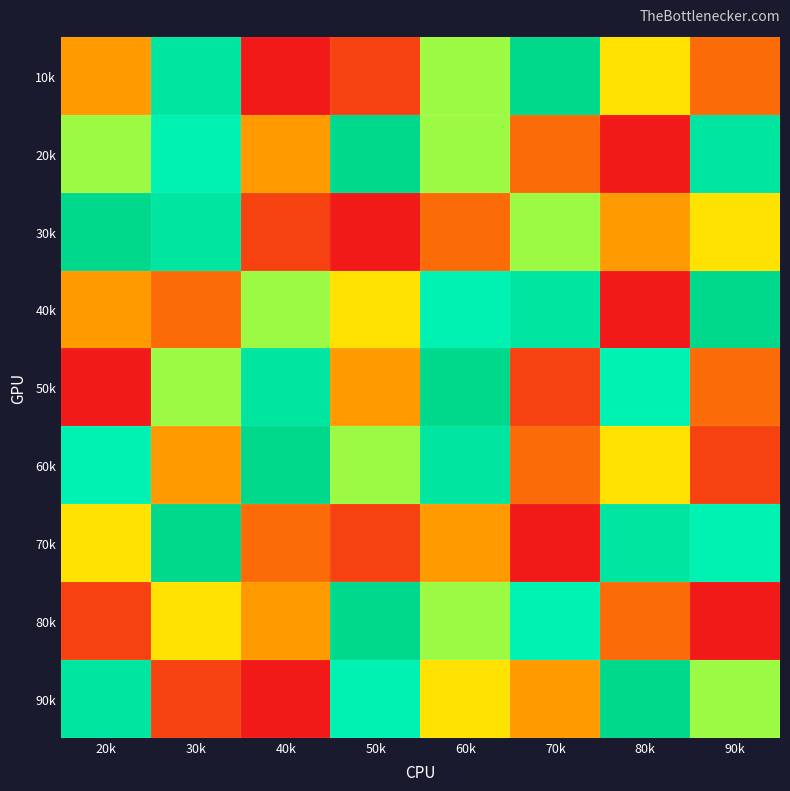

Reading right to left, extract all data points from this chart.

10k: 90k=3	80k=5	70k=9	60k=6	50k=2	40k=1	30k=8	20k=4
20k: 90k=8	80k=1	70k=3	60k=6	50k=9	40k=4	30k=7	20k=6
30k: 90k=5	80k=4	70k=6	60k=3	50k=1	40k=2	30k=8	20k=9
40k: 90k=9	80k=1	70k=8	60k=7	50k=5	40k=6	30k=3	20k=4
50k: 90k=3	80k=7	70k=2	60k=9	50k=4	40k=8	30k=6	20k=1
60k: 90k=2	80k=5	70k=3	60k=8	50k=6	40k=9	30k=4	20k=7
70k: 90k=7	80k=8	70k=1	60k=4	50k=2	40k=3	30k=9	20k=5
80k: 90k=1	80k=3	70k=7	60k=6	50k=9	40k=4	30k=5	20k=2
90k: 90k=6	80k=9	70k=4	60k=5	50k=7	40k=1	30k=2	20k=8